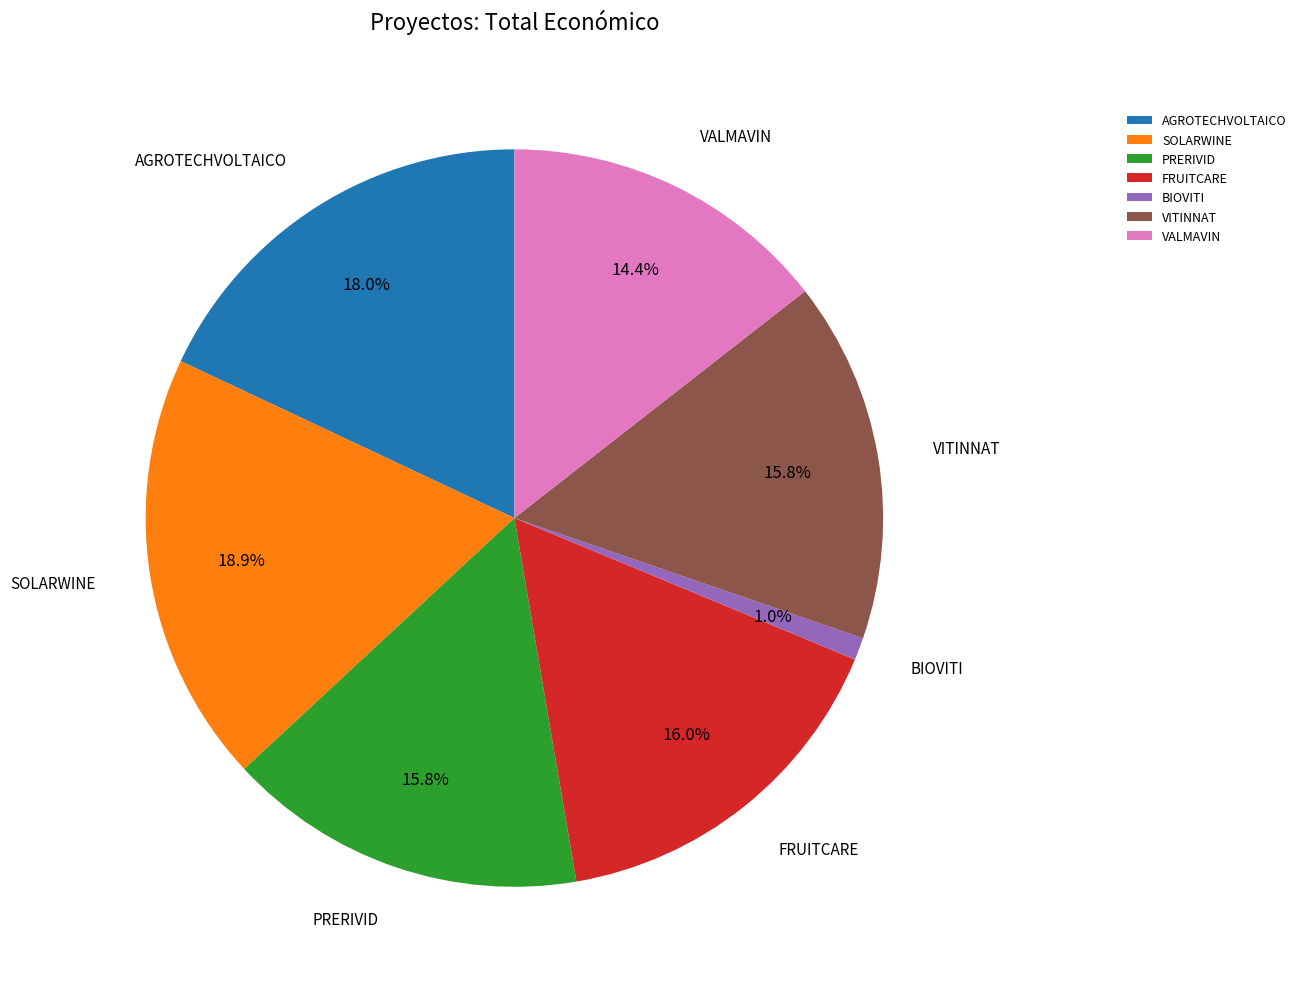

Is there a majority slice in this chart?

No